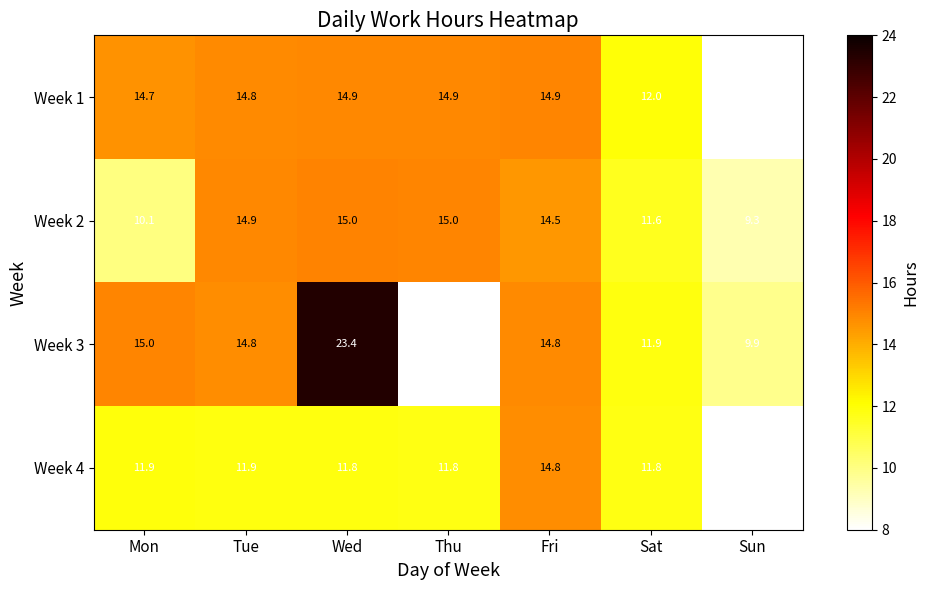

What is the difference between the second highest and second lowest values in the Week 2 series?

4.9